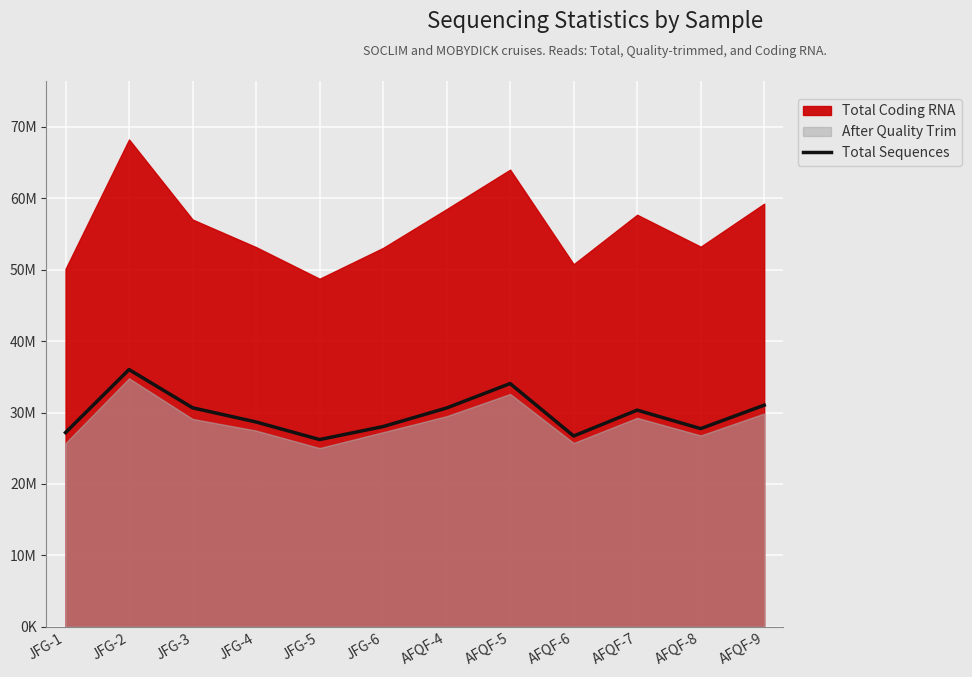

Reading left to right, what are all the values shown in this chart?

JFG-1=27193587	JFG-2=36020042	JFG-3=30664893	JFG-4=28679440	JFG-5=26218171	JFG-6=28038253	AFQF-4=30639599	AFQF-5=34059459	AFQF-6=26714546	AFQF-7=30337390	AFQF-8=27749121	AFQF-9=31034721